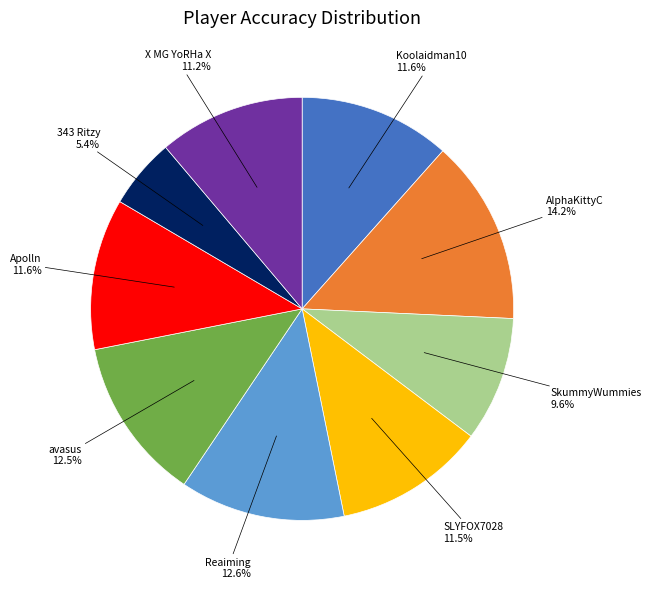

Is there any slice that represents more than half of the pie?

No